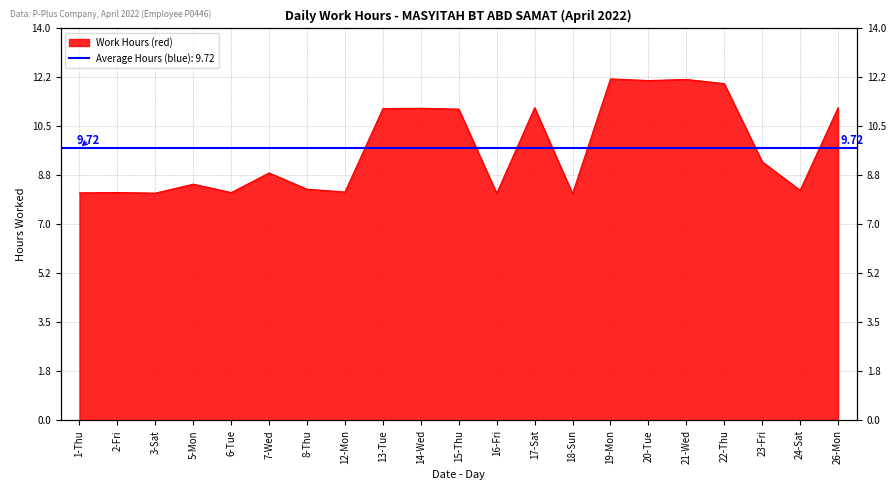

What is the change in value from 13-Tue to 19-Mon?

+1.1